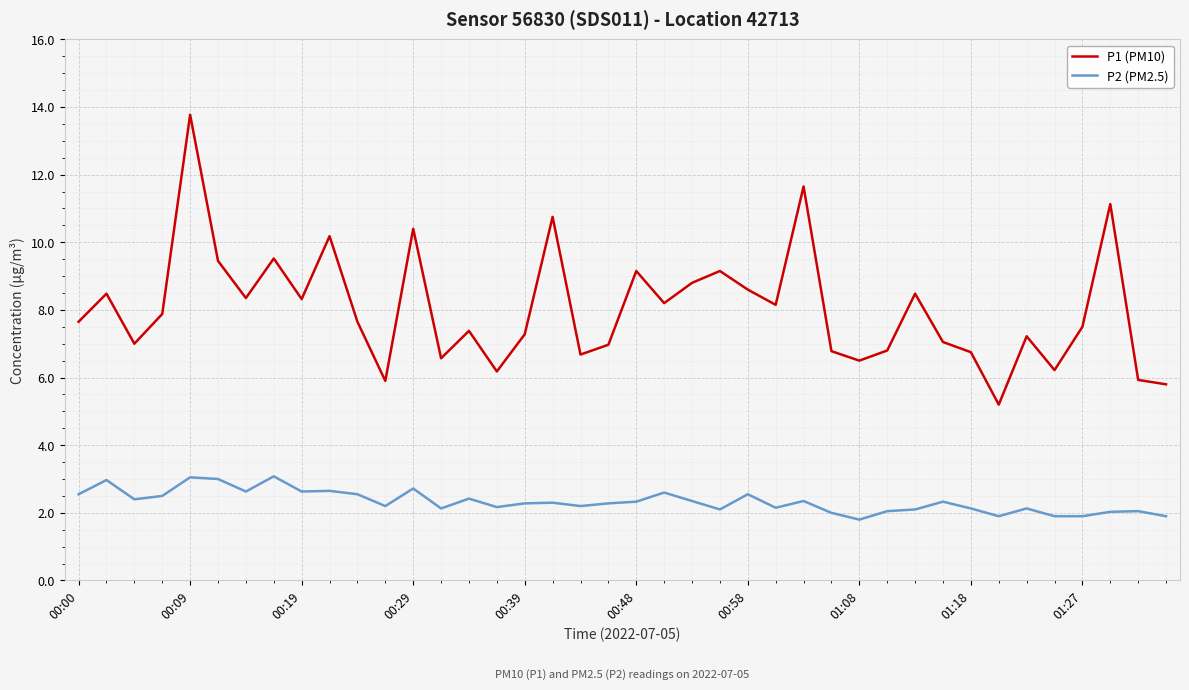

What is the difference between the maximum and minimum values in the P2 (PM2.5) series?

1.3